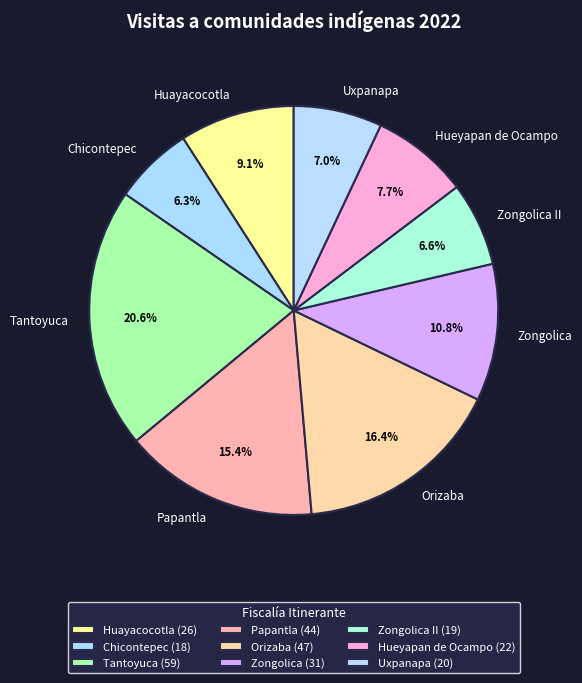

Which has a higher value, Orizaba or Zongolica II?

Orizaba